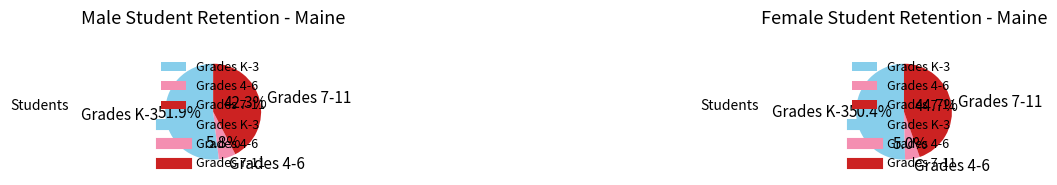

To the nearest percent, what is the difference between the 9 and 3 slice percentages?

13%